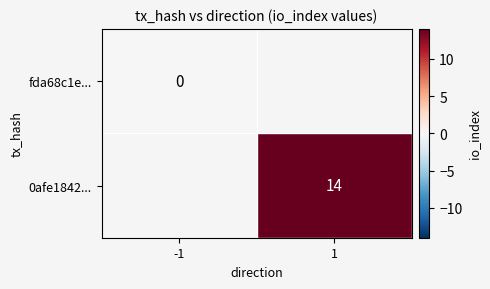

How many series are shown in this chart?

2